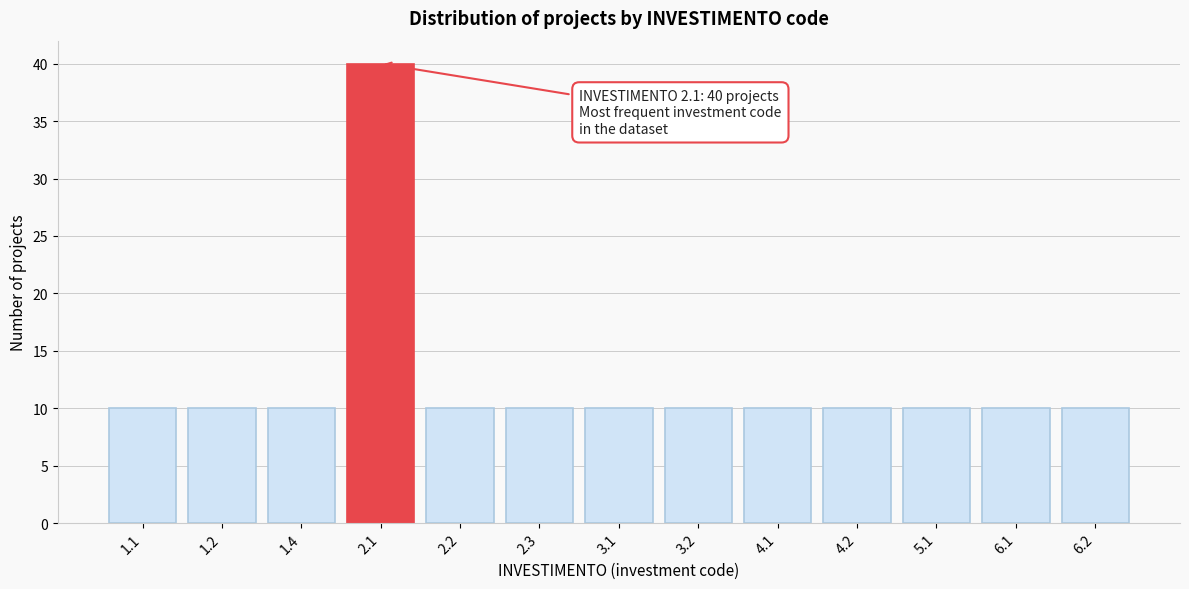

Reading right to left, what are all the values shown in this chart?

6.2=10	6.1=10	5.1=10	4.2=10	4.1=10	3.2=10	3.1=10	2.3=10	2.2=10	2.1=40	1.4=10	1.2=10	1.1=10